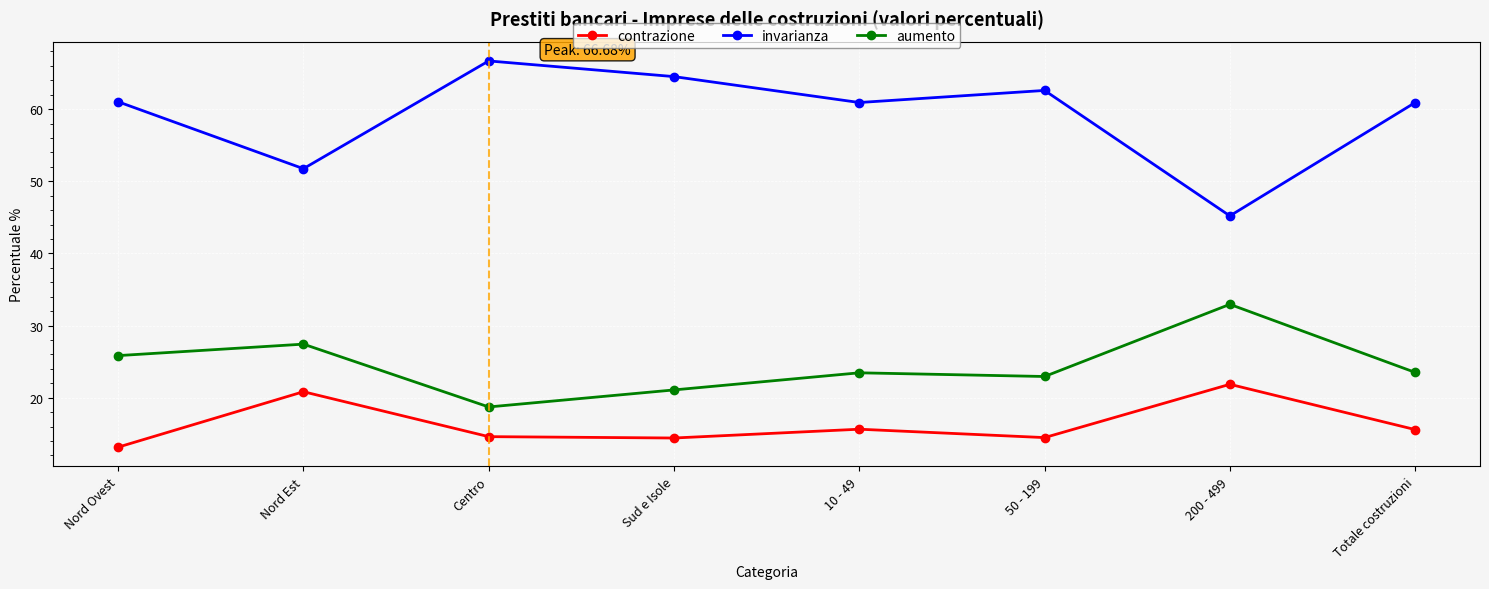

Count the number of data series in this chart.

3